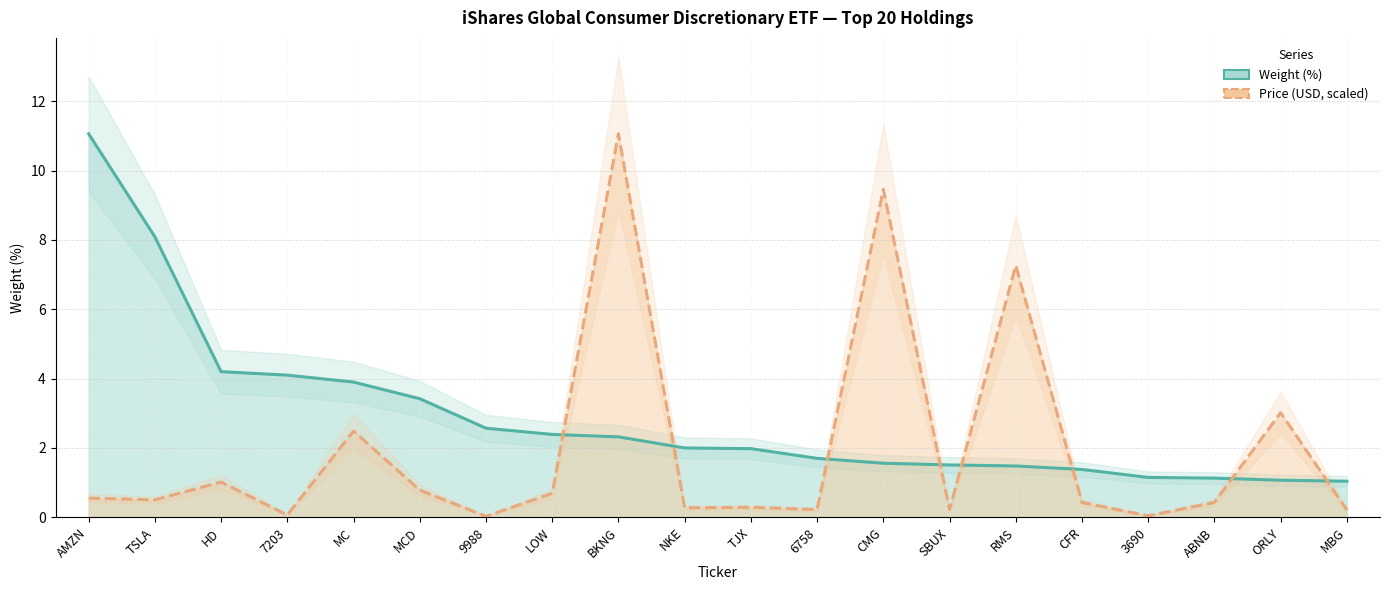

Which series has the largest total across all categories?

Weight (%)